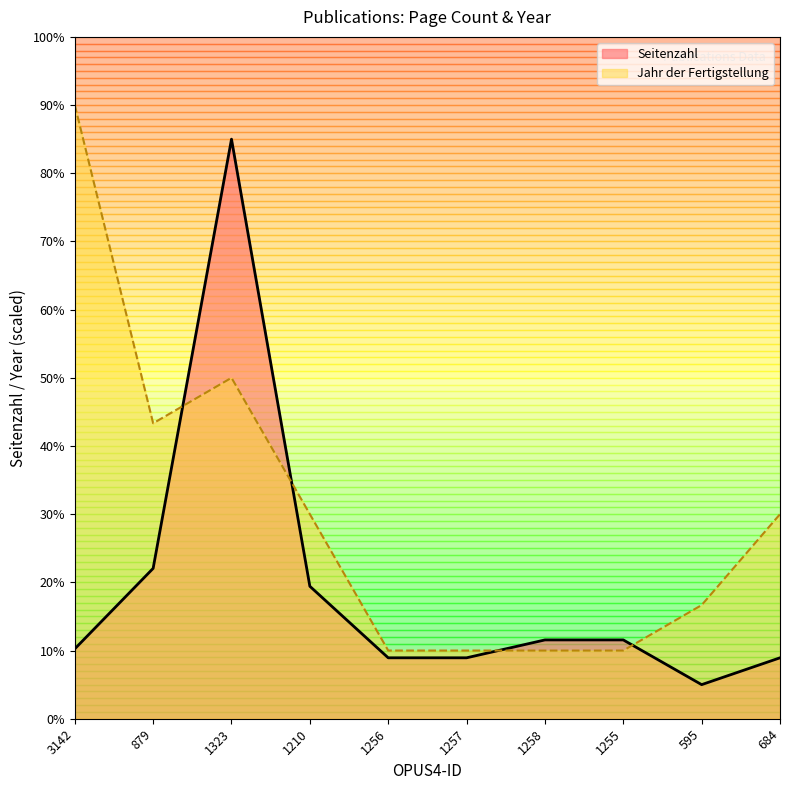

At how many categories does at least one series exceed 12?

6